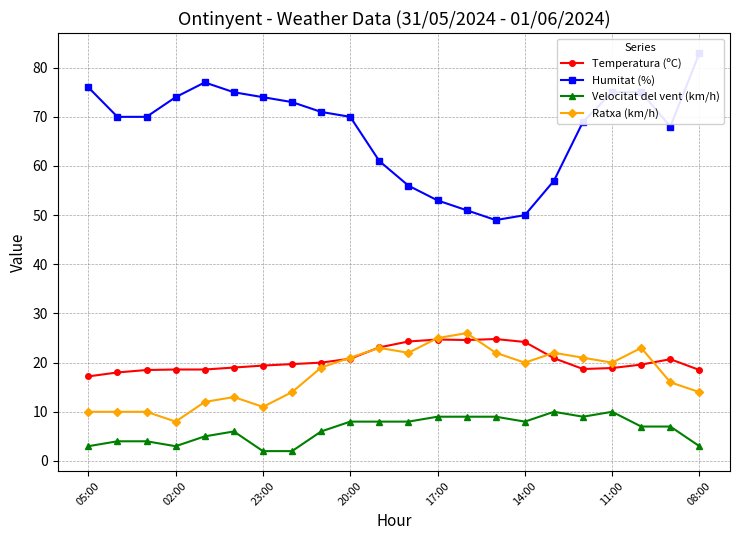

What is the average value of the Ratxa (km/h) series?

17.4